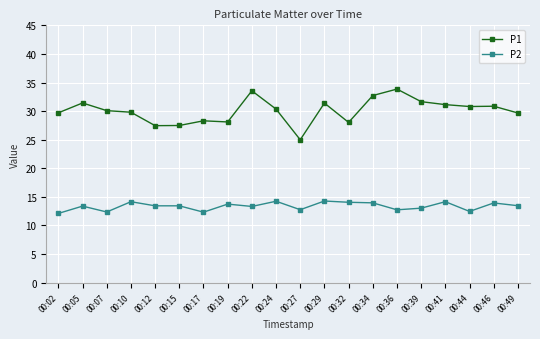

At which label does P1 first exceed 30?

00:05